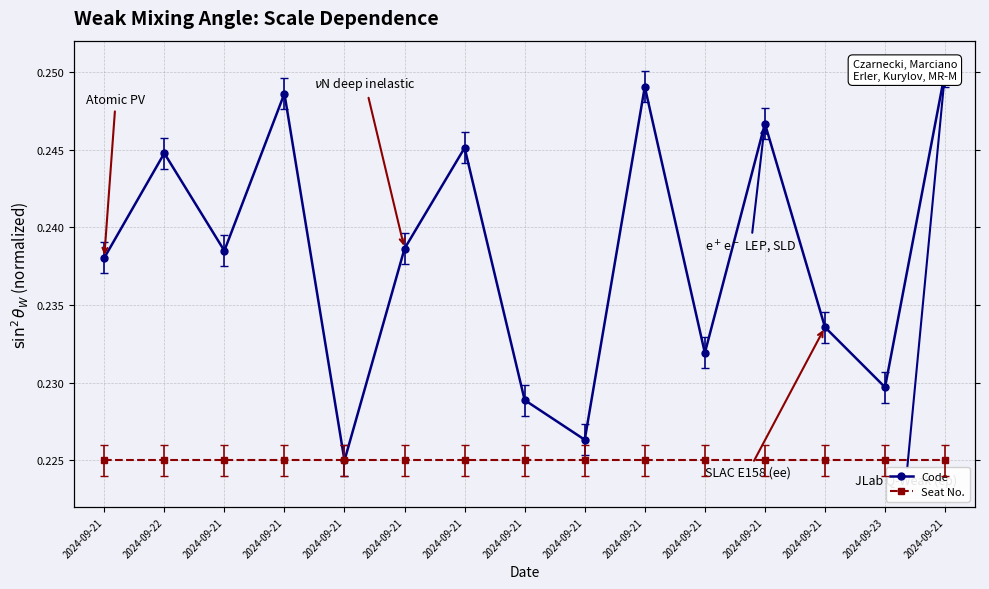

How many lines are shown in the chart?

2